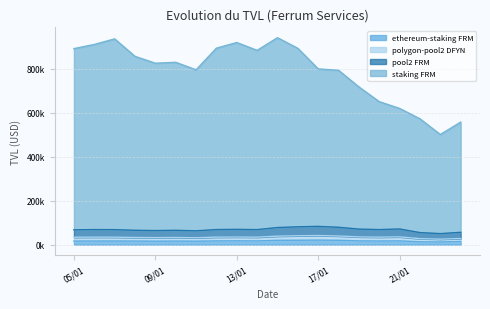

At how many categories does at least one series exceed 499466?

20